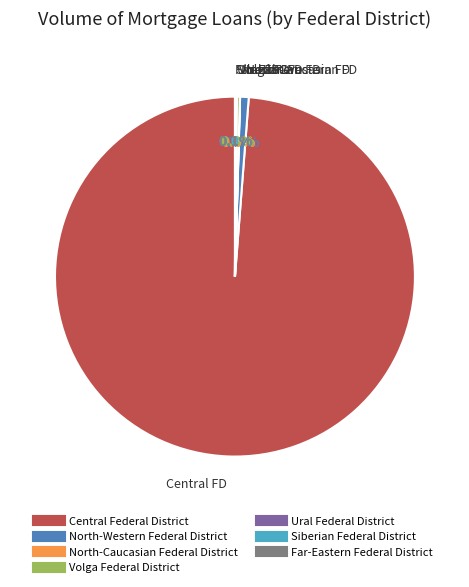

Which category has the biggest portion of the pie?

Central Federal District